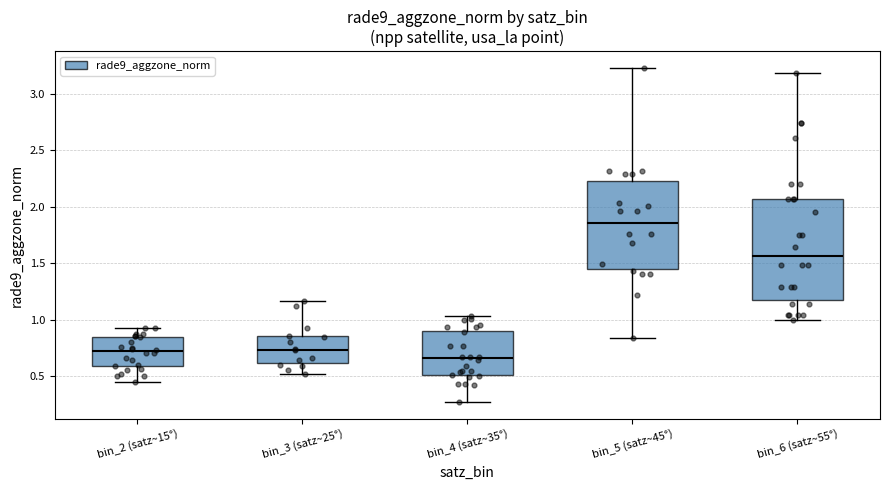

Which box is the tallest, from its lower edge to its upper edge?

bin_6 (satz~55°)